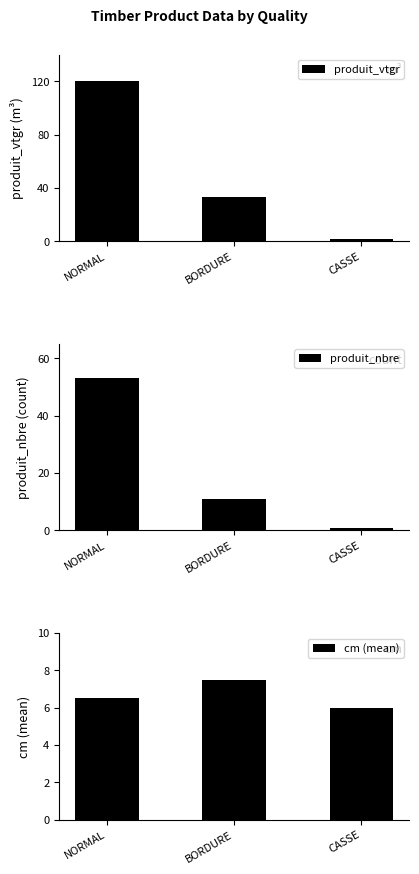

Which category has the lowest value in the produit_vtgr series?

CASSE